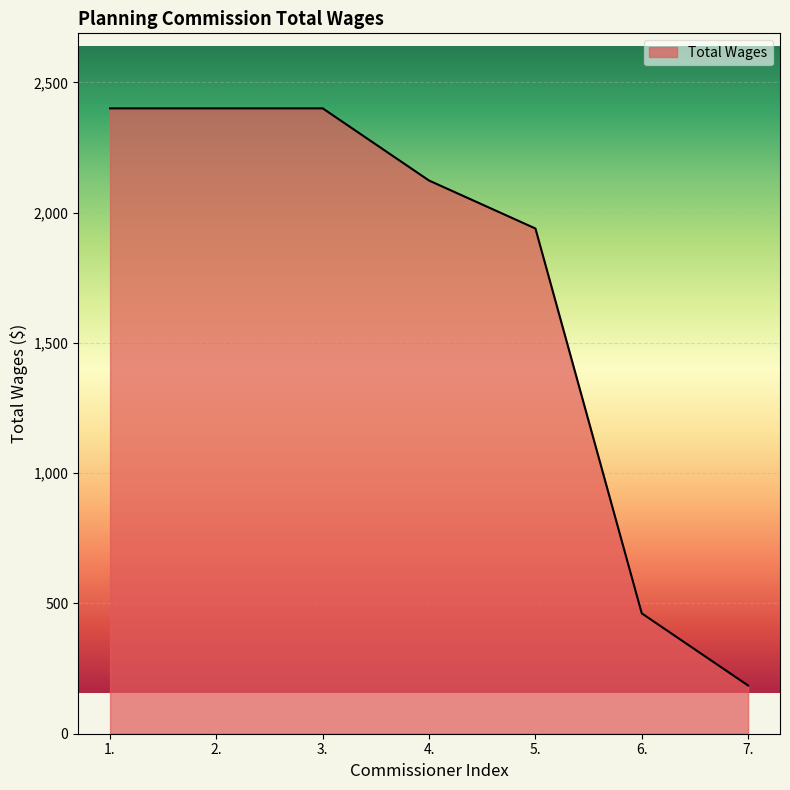

What is the sum of the values at 6. and 4.?

2585